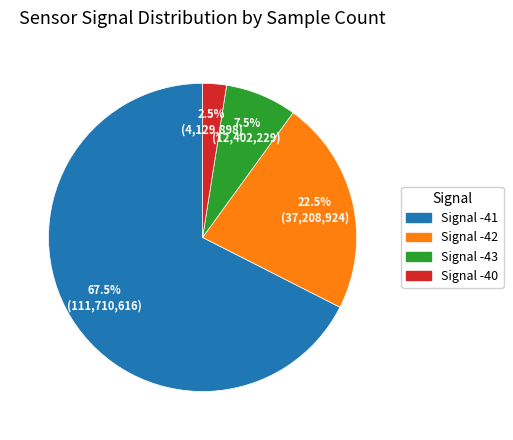

Count the number of slices in the pie.

4